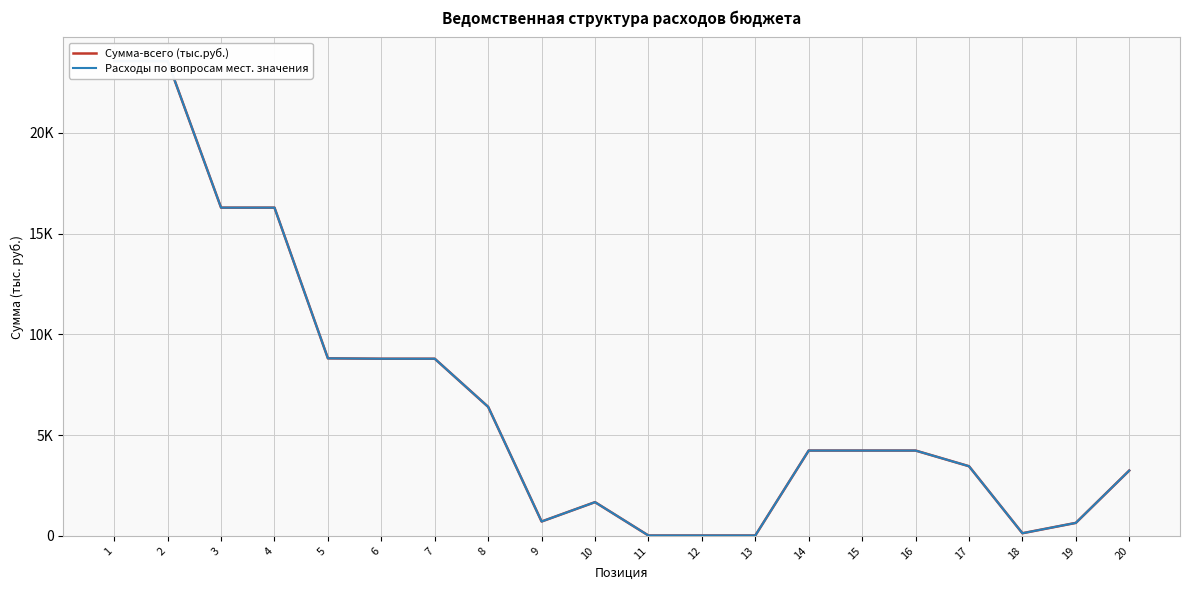

Reading left to right, list all the values displayed in this chart.

Сумма-всего (тыс.руб.): 23565.9	23565.9	16293.4	16293.4	8813.3	8794.3	8794.3	6404.6	714.5	1675.2	19.0	19.0	19.0	4236.3	4236.3	4236.3	3458.8	132.0	645.5	3243.8
Расходы по вопросам мест. значения: 23565.9	23565.9	16293.4	16293.4	8813.3	8794.3	8794.3	6404.6	714.5	1675.2	19.0	19.0	19.0	4236.3	4236.3	4236.3	3458.8	132.0	645.5	3243.8